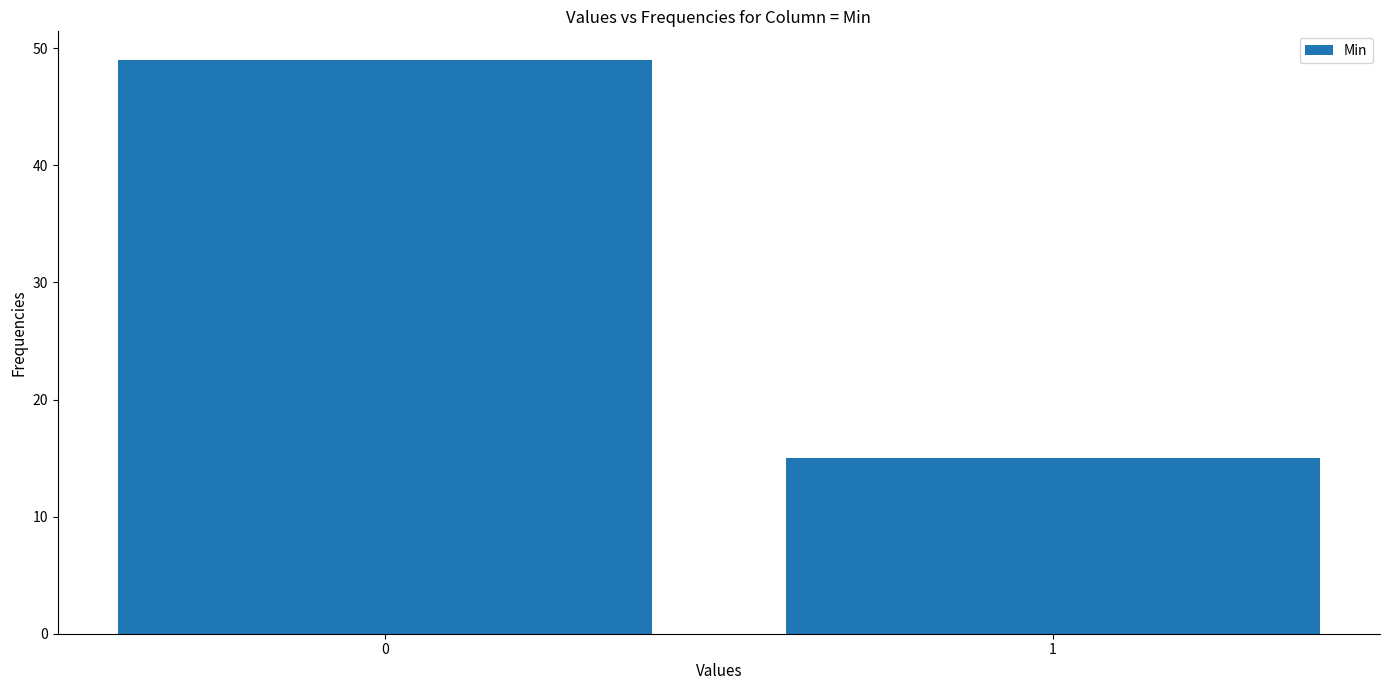

Reading right to left, transcribe all the data shown in this chart.

15	49